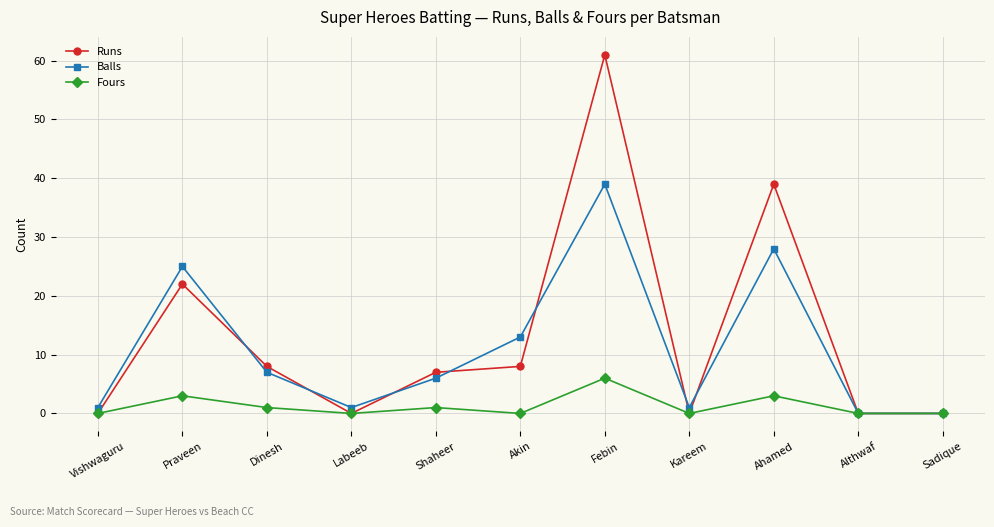

List the series in order of their overall mean, highest first.

Runs, Balls, Fours